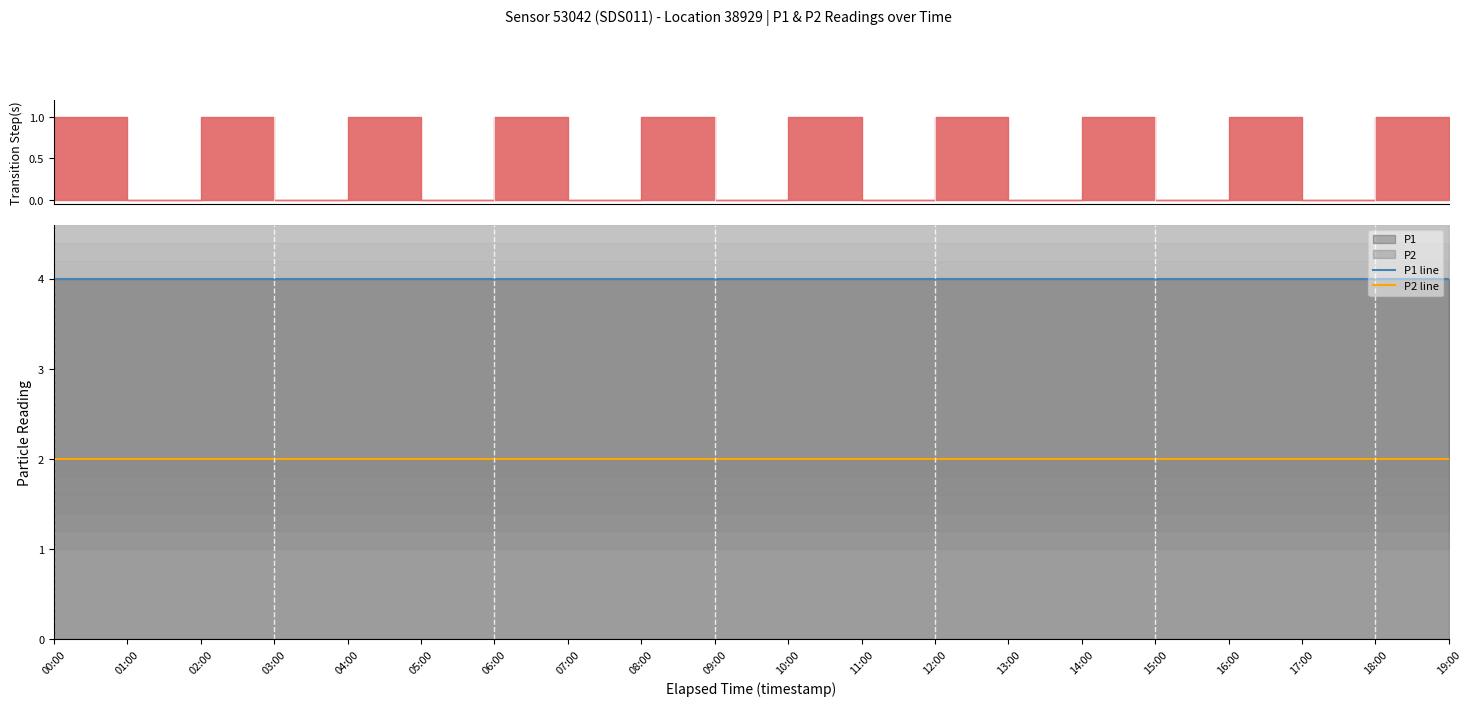

What is the highest value of the P1 line series?

4.0